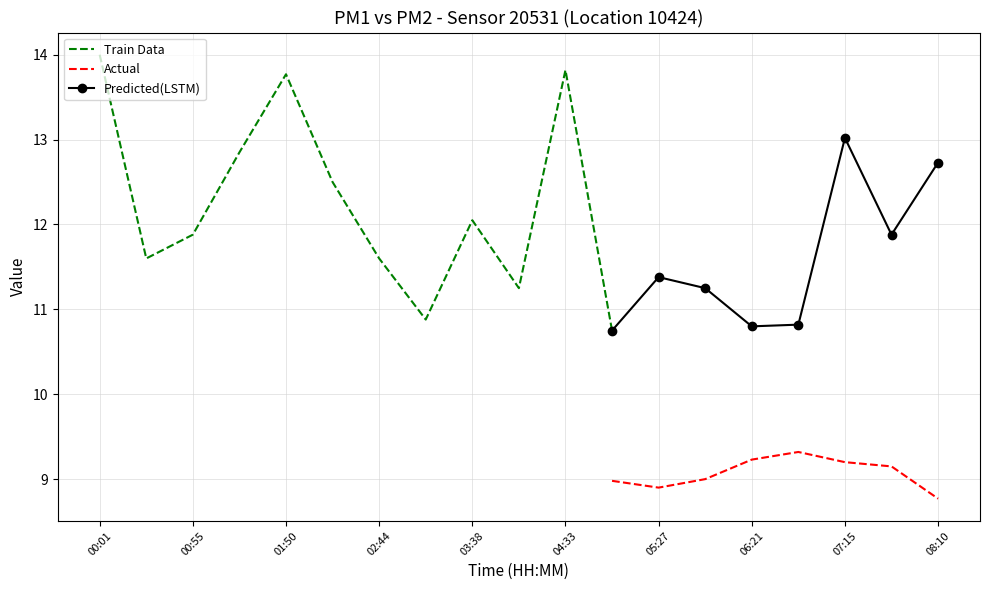

At which label does Predicted(LSTM) first exceed 11?

05:27